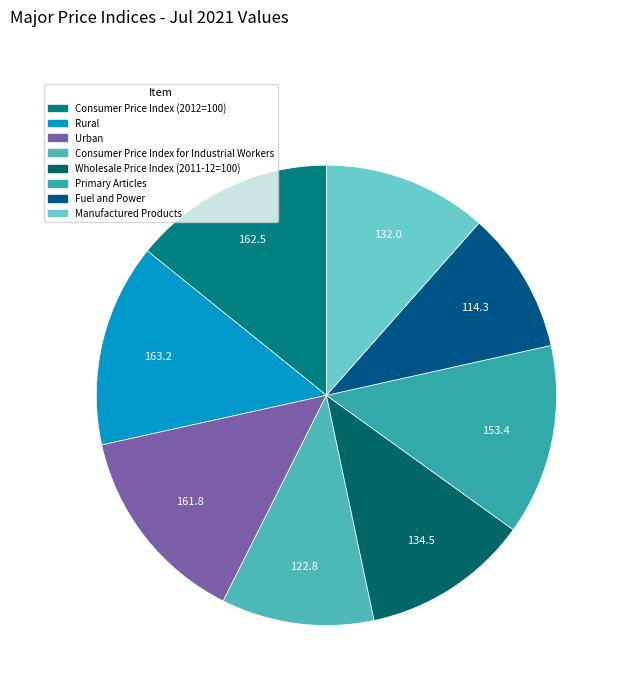

Does any single category account for the majority?

No